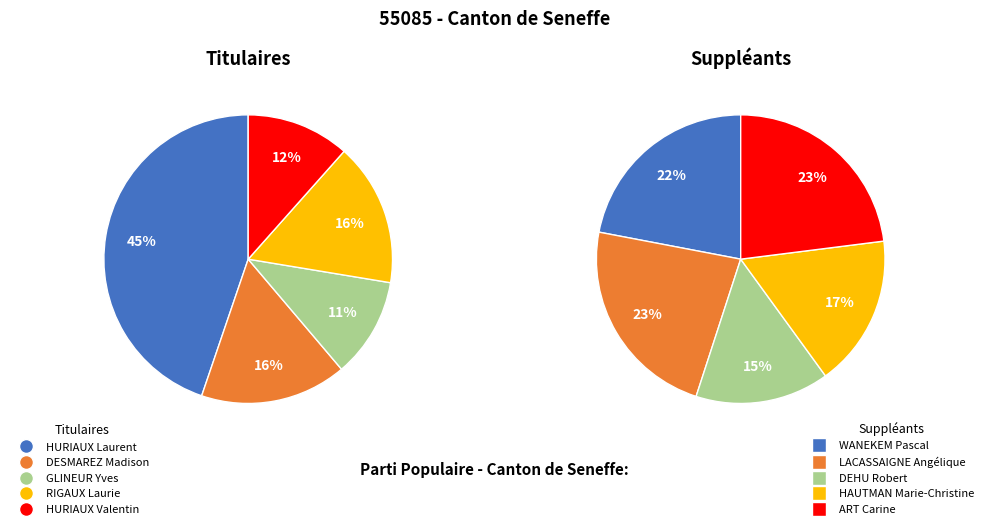

Is there any slice that represents more than half of the pie?

No